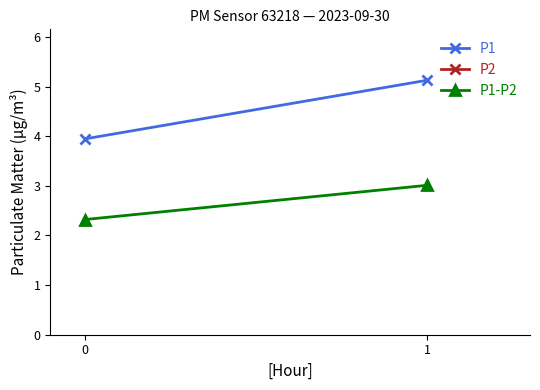

At how many categories does at least one series exceed 6?

2